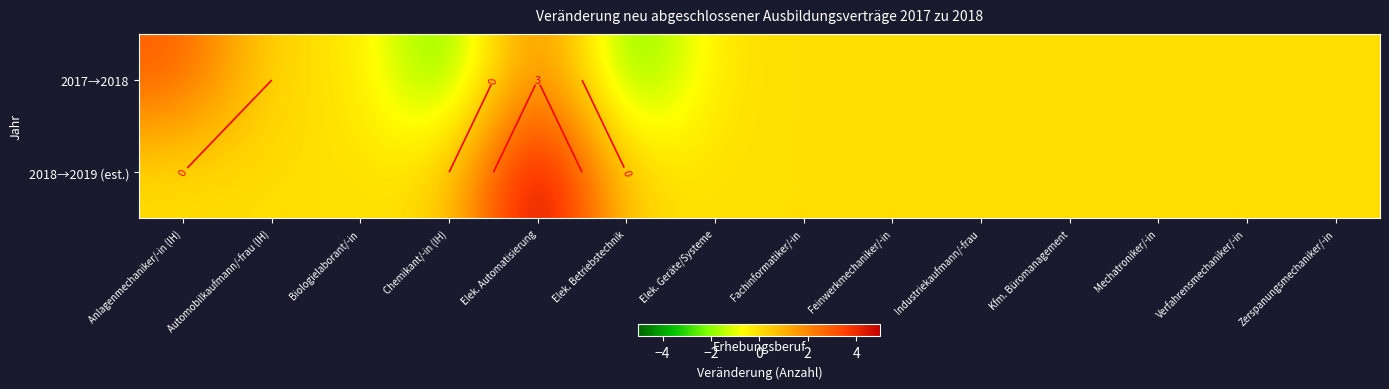

At which category is the sum across all series the highest?

Elek. Automatisierung